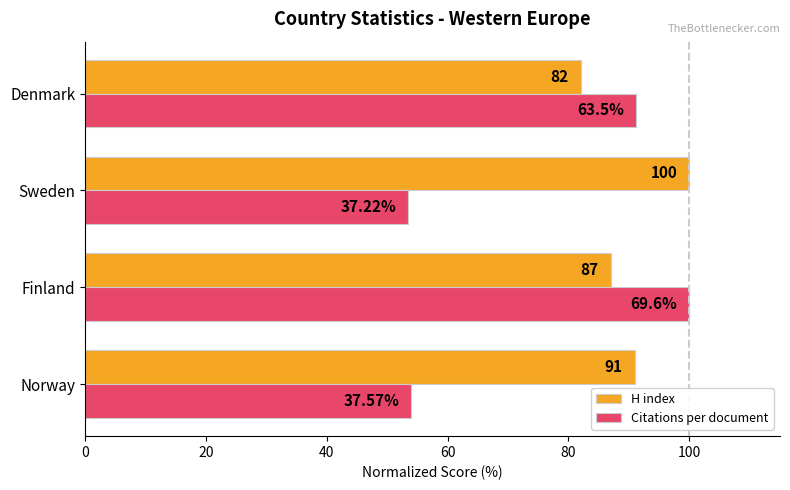

At how many categories does at least one series exceed 80?

4